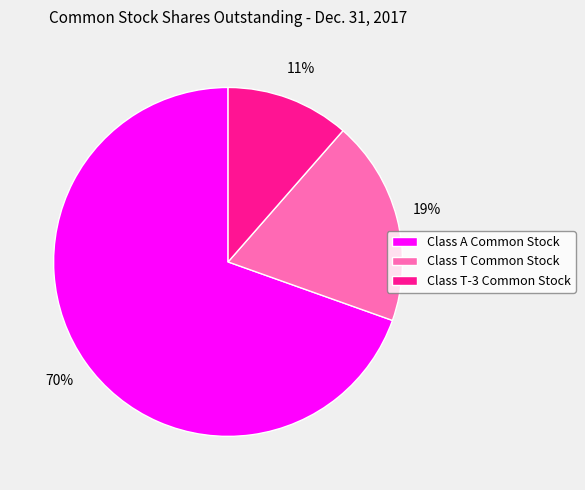

Which category has the smallest portion of the pie?

Class T-3 Common Stock